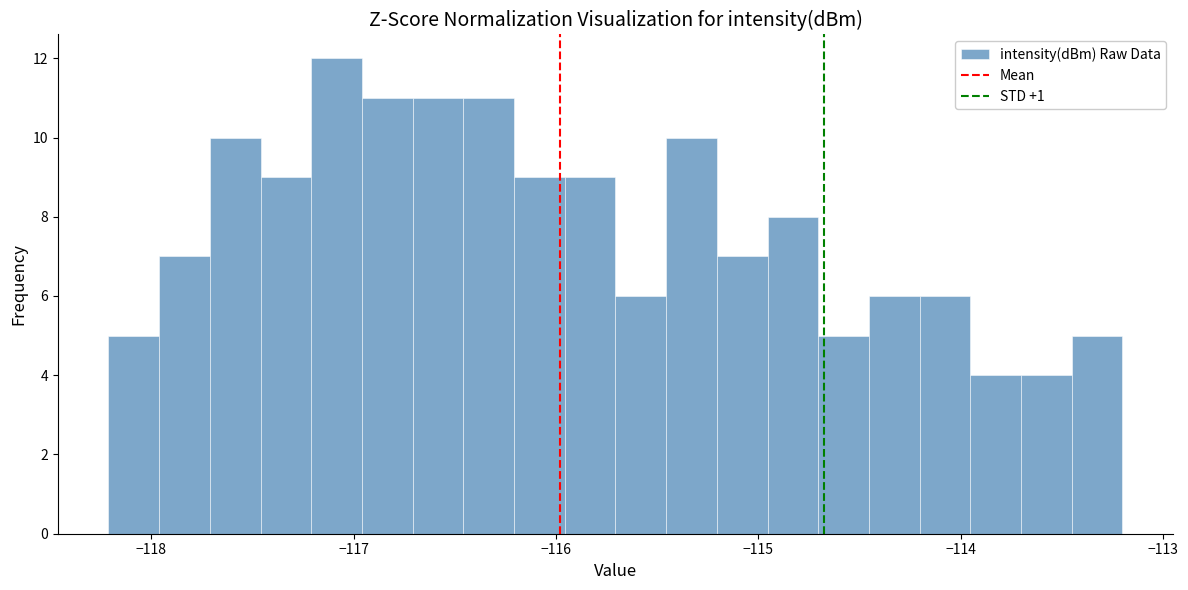

Read against the x-axis, roughly where is the centre of the tallest bar?

-117.1